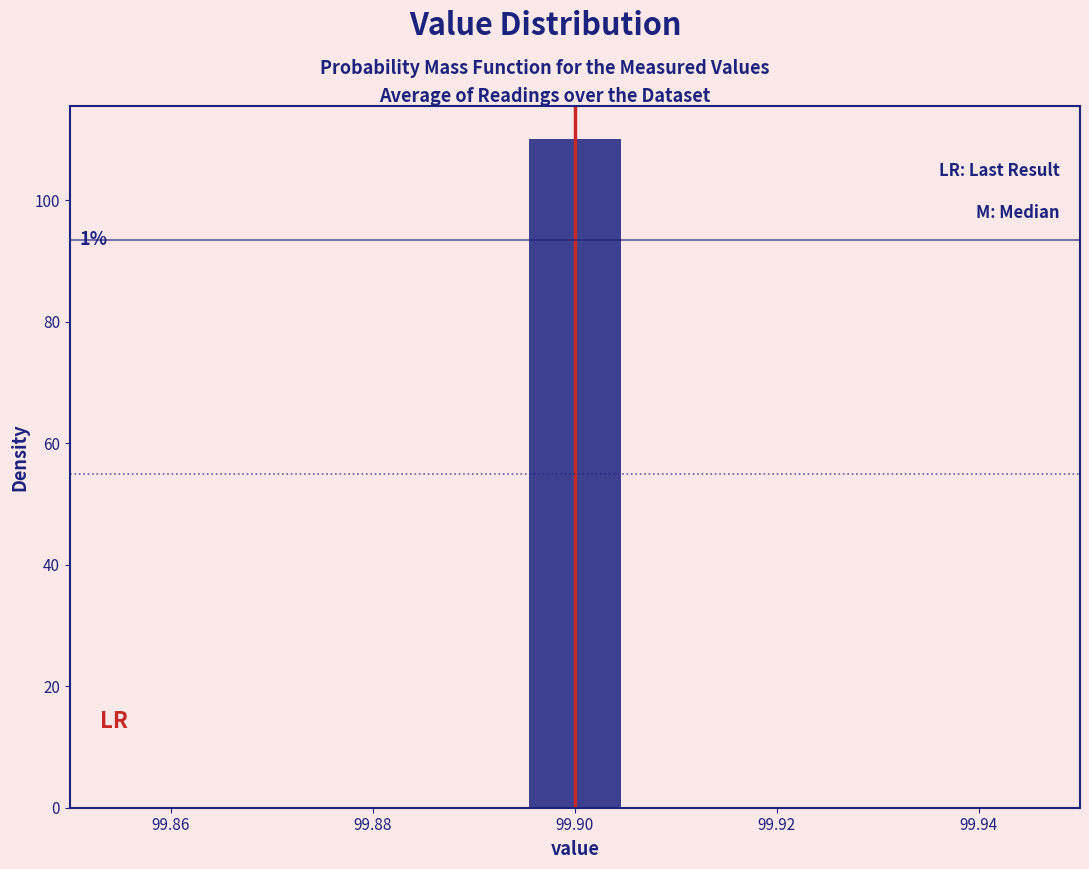

Which range on the x-axis has the tallest bar?

99.896 to 99.904